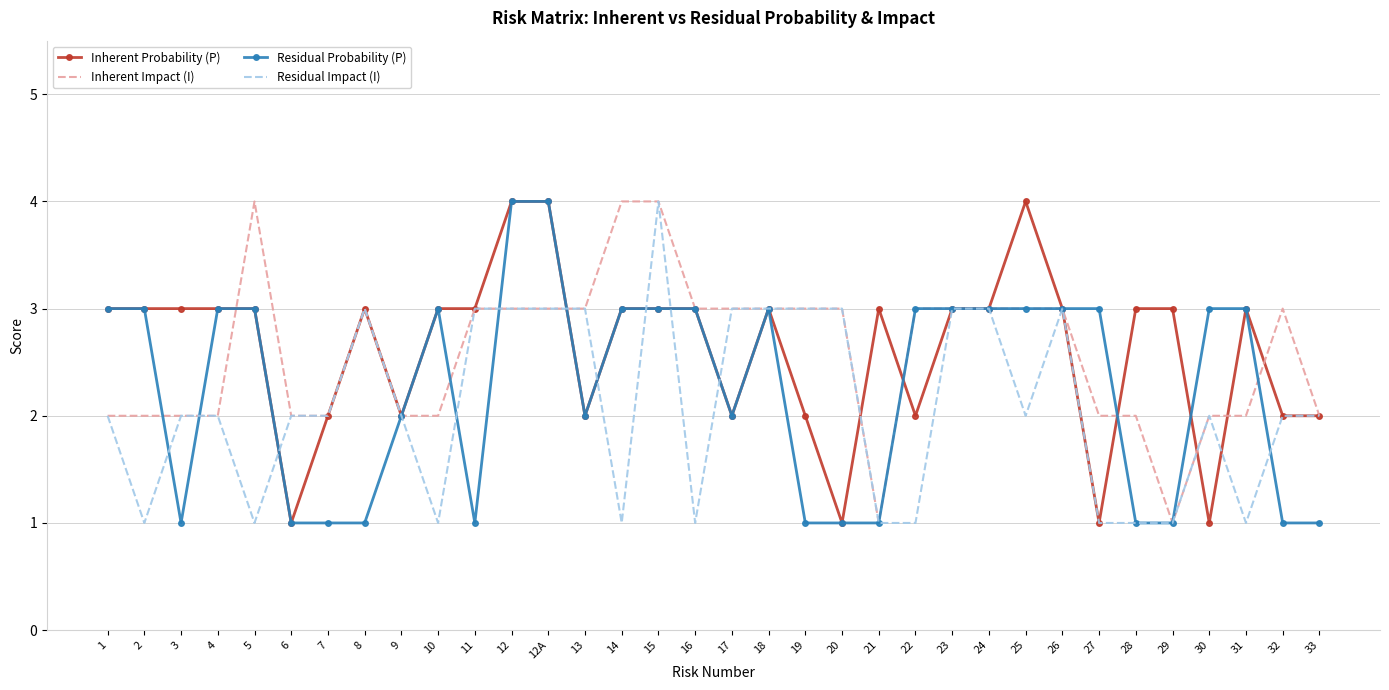

What is the sum of the Residual Probability (P) values at 13 and 30?

5